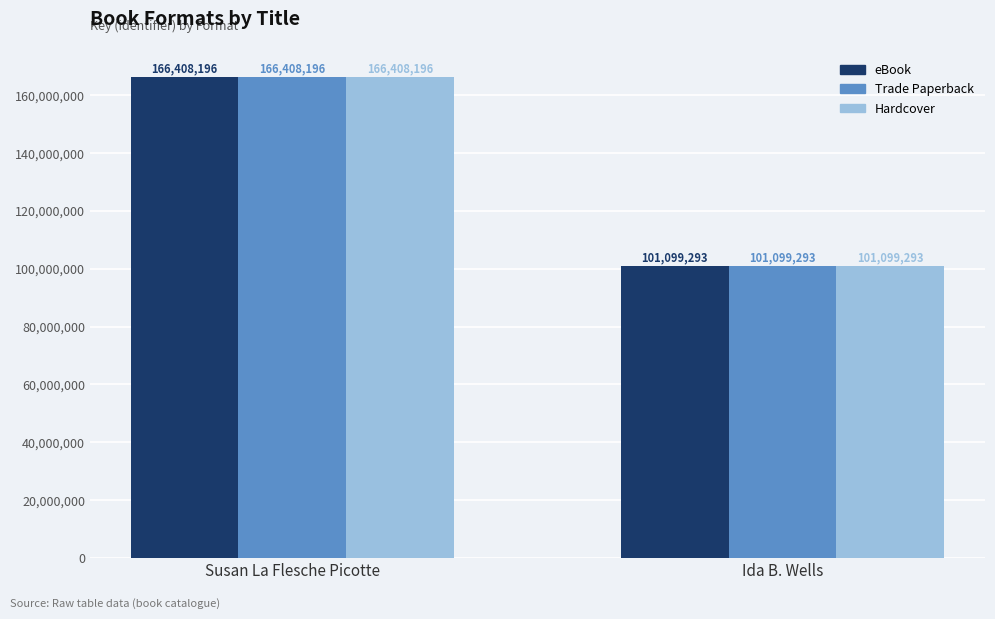

What is the minimum value shown in the chart?

101099293